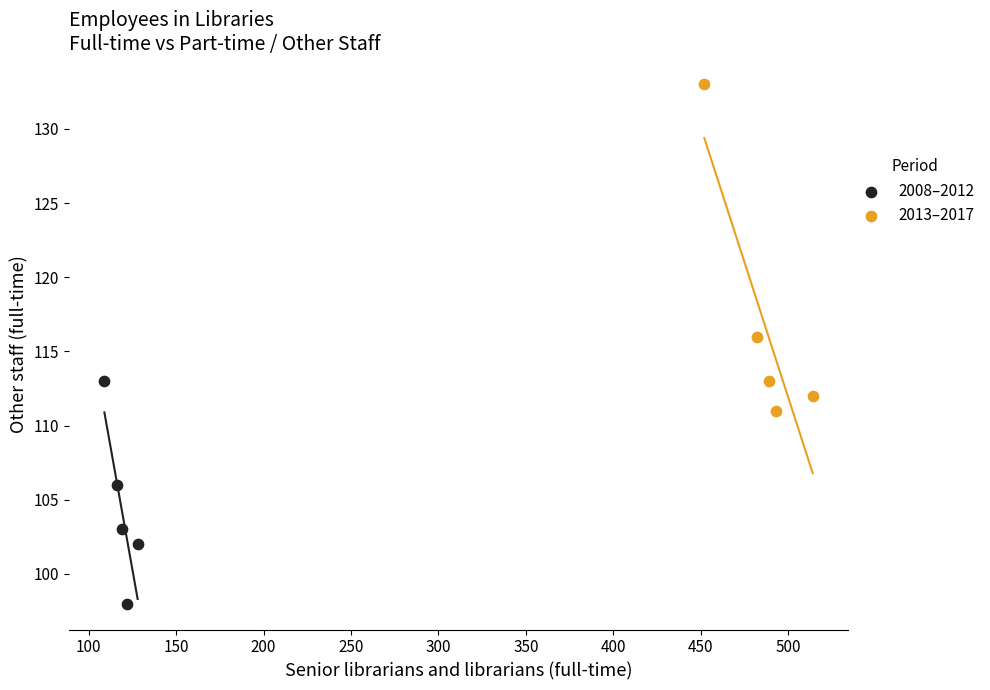

Which series reaches the minimum Y coordinate?

2008–2012